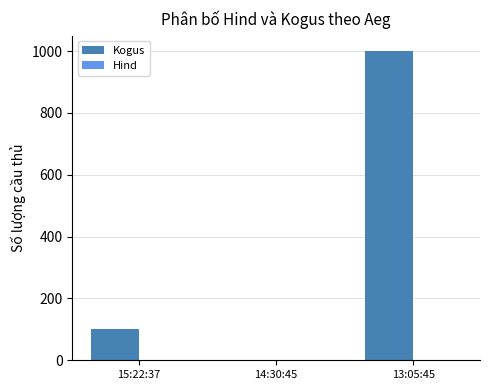

Which series changed the most between 14:30:45 and 13:05:45?

Kogus